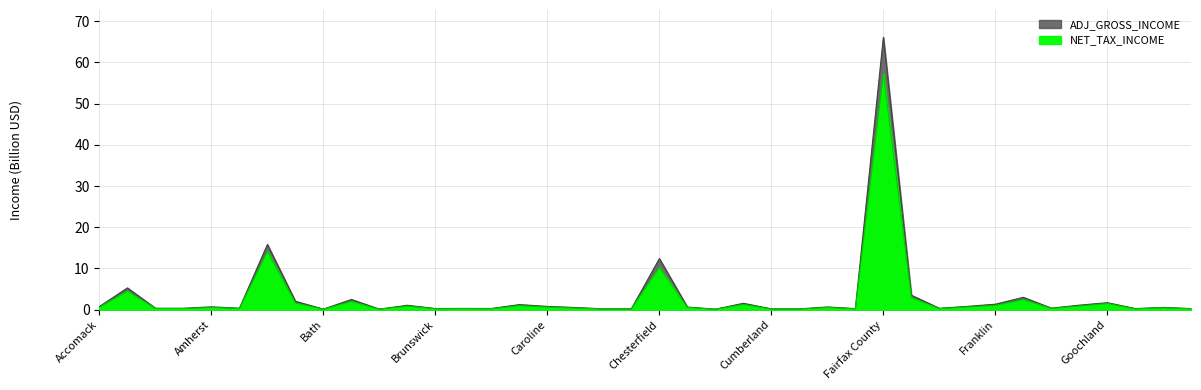

At which category does ADJ_GROSS_INCOME reach its first local valley?

Amelia